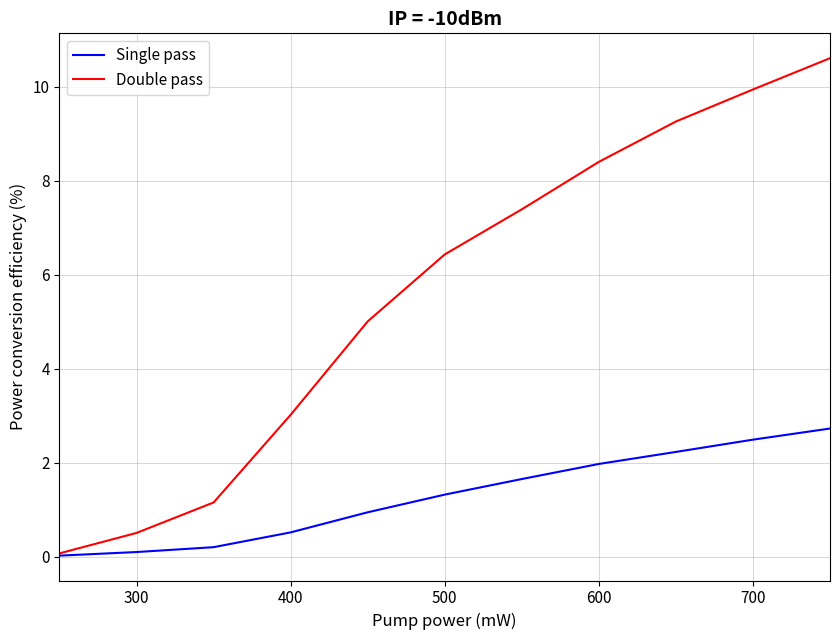

List the series in order of their peak value, lowest first.

Single pass, Double pass